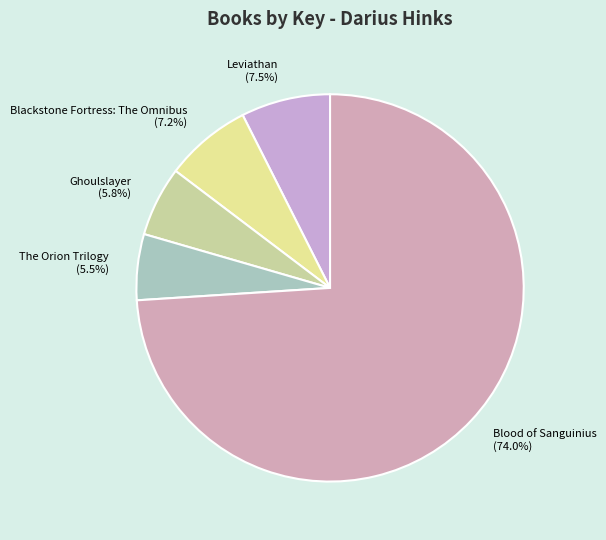

Which has a higher value, Blackstone Fortress: The Omnibus or Ghoulslayer?

Blackstone Fortress: The Omnibus